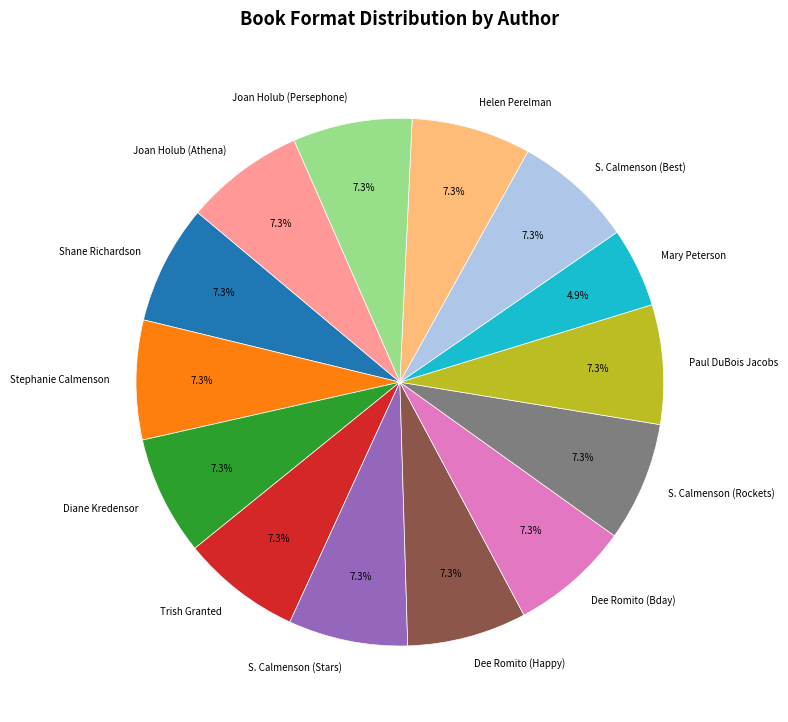

What is the smallest slice in the pie chart?

Mary Peterson